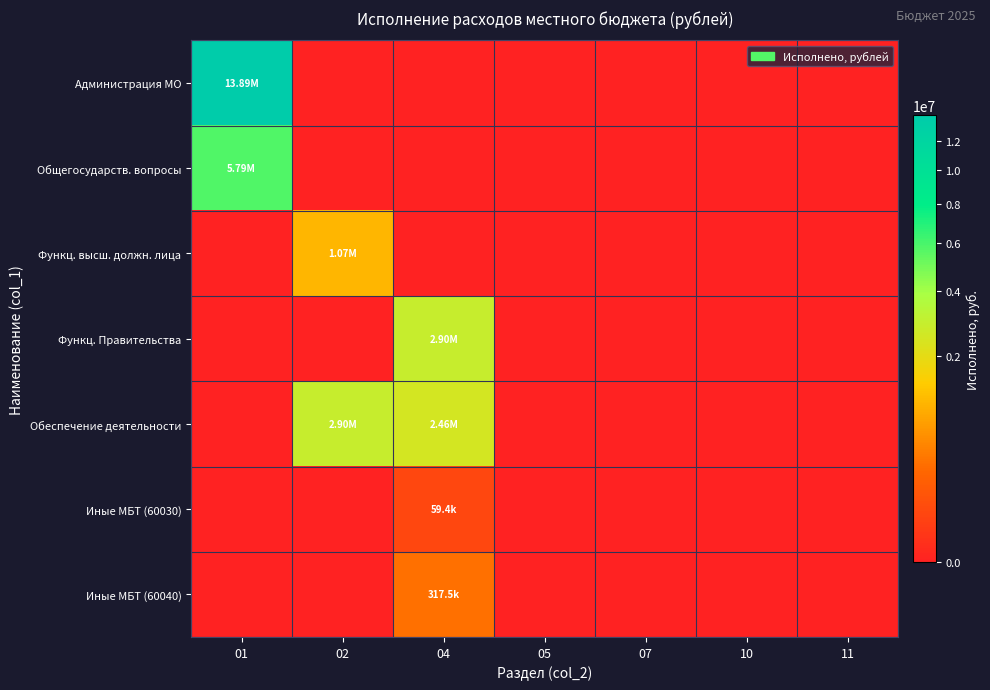

How many distinct data groups are displayed?

7